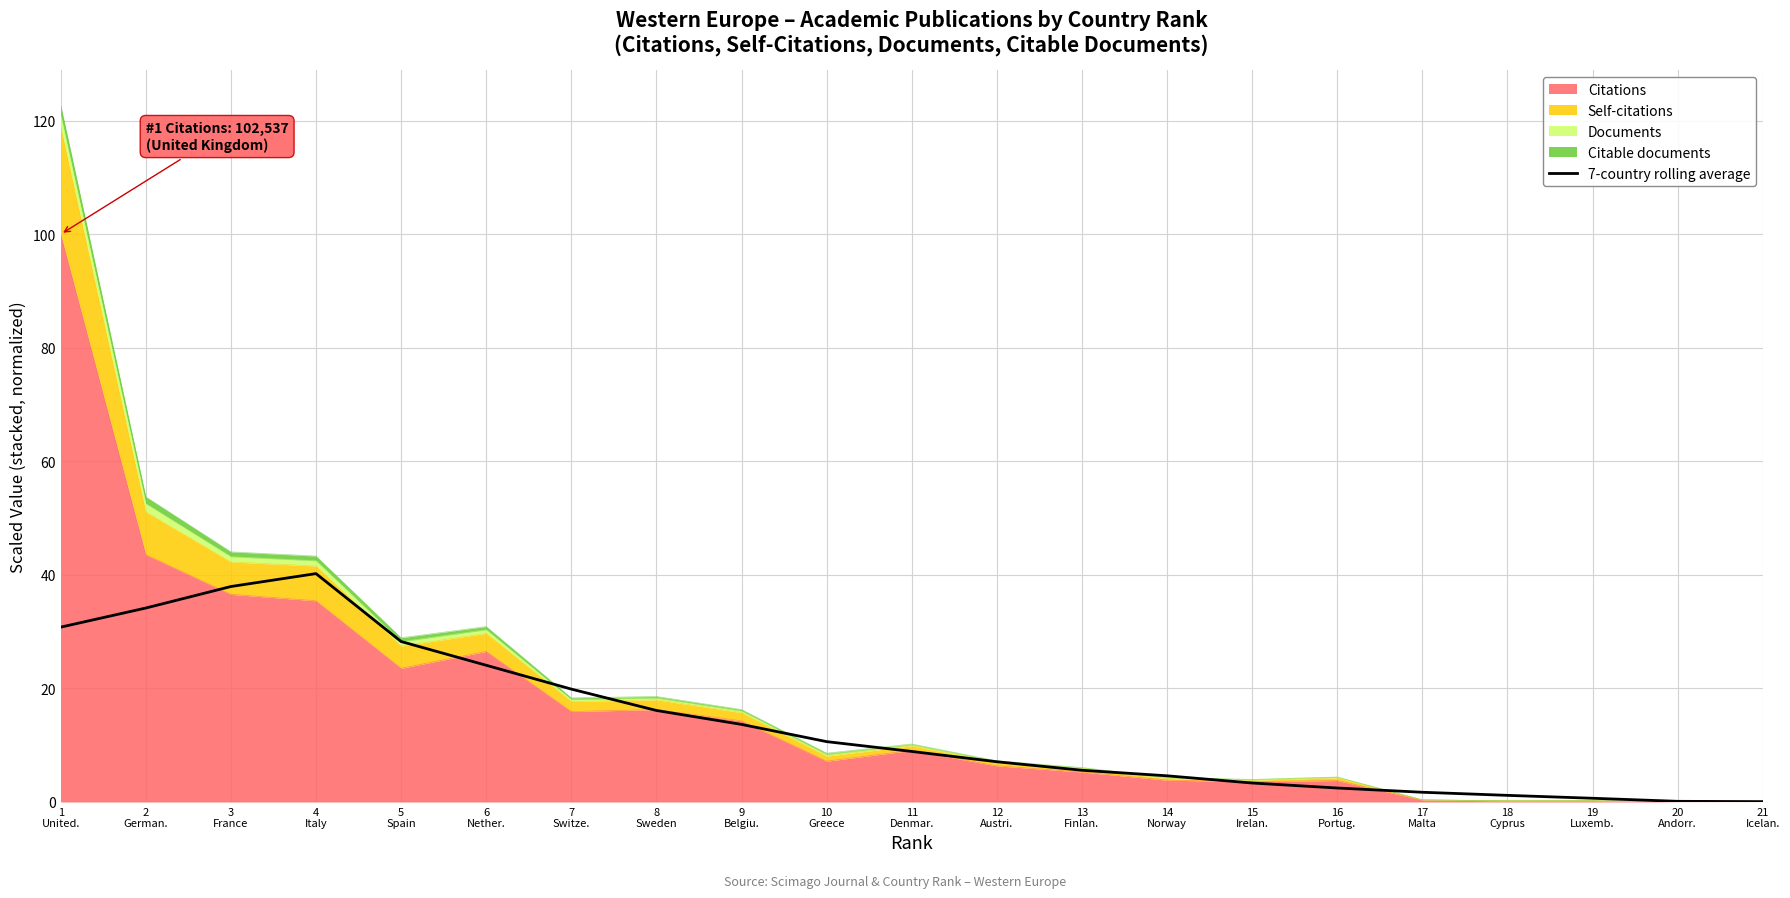

Does the chart have visible grid lines?

Yes